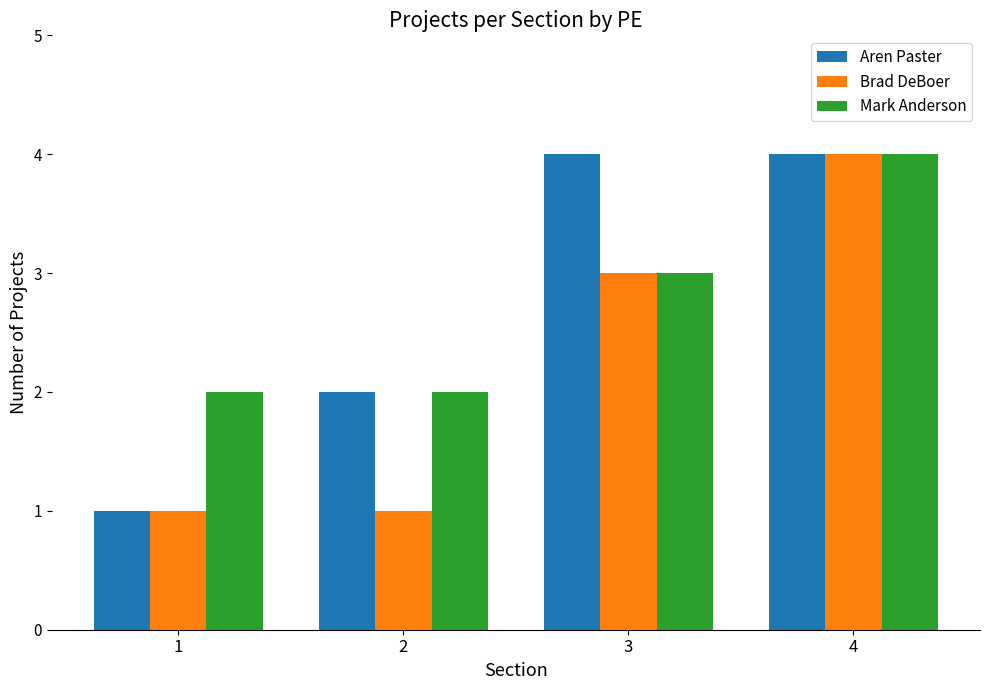

What is the value of the Brad DeBoer bar at the 4th from the left?

4